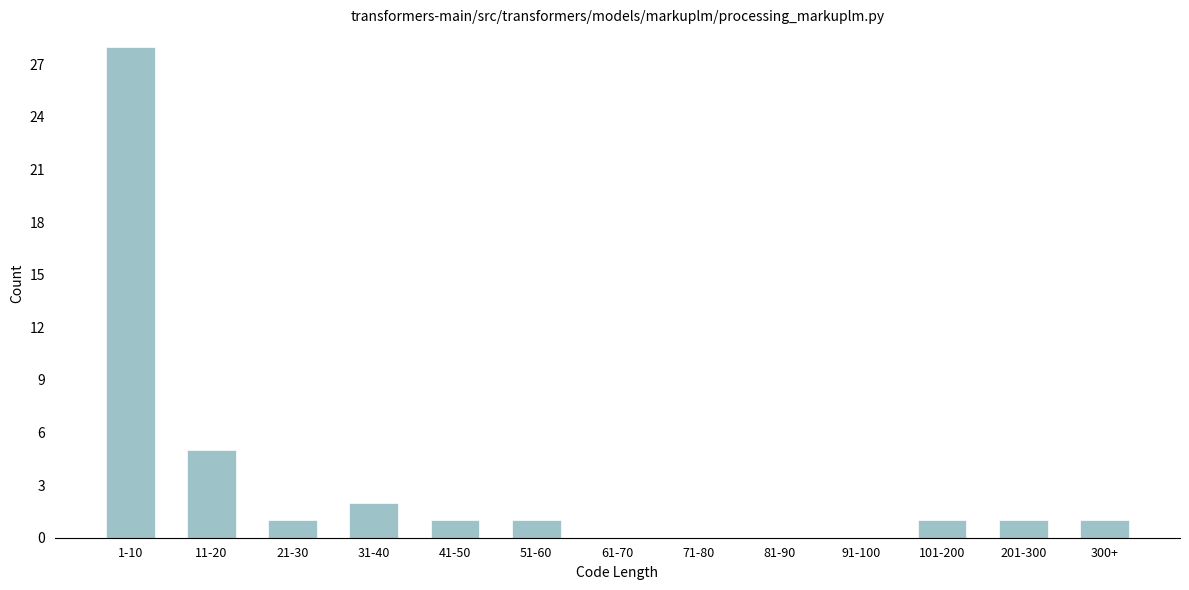

Reading left to right, transcribe all the data shown in this chart.

1-10=28	11-20=5	21-30=1	31-40=2	41-50=1	51-60=1	61-70=0	71-80=0	81-90=0	91-100=0	101-200=1	201-300=1	300+=1